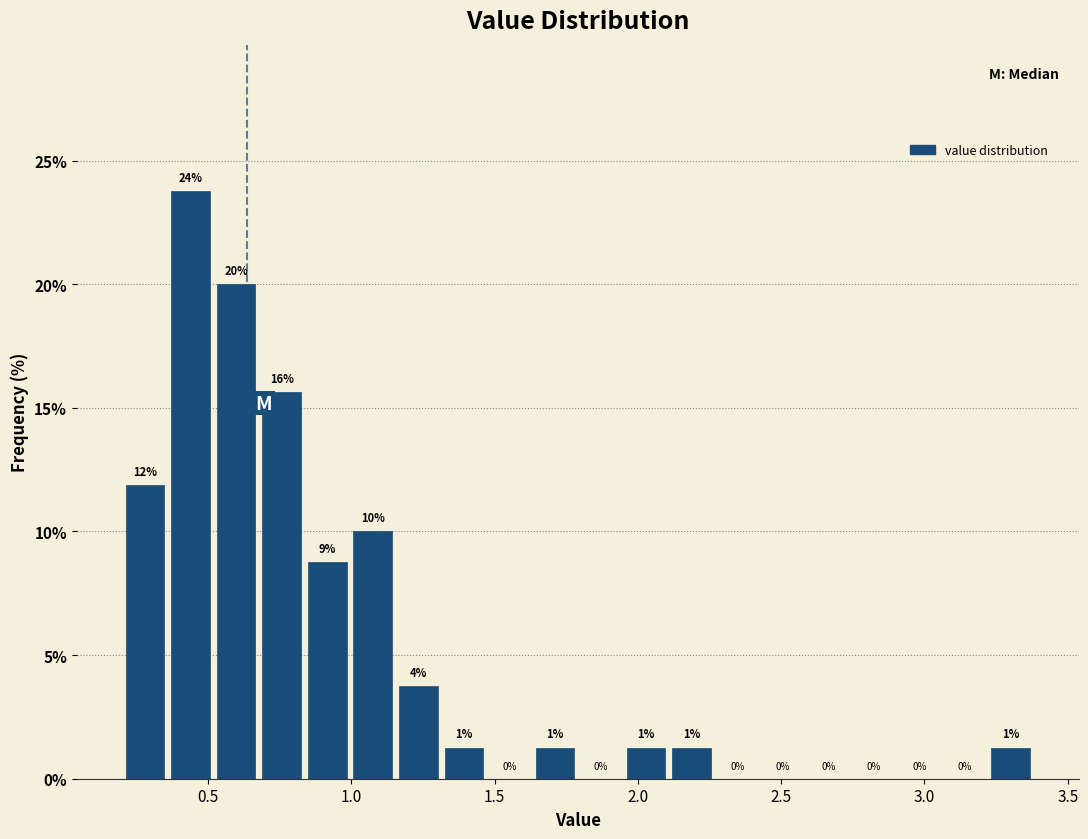

Around what value on the x-axis is the tallest bar? Give the approximate position of its centre, as read against the axis.

0.45